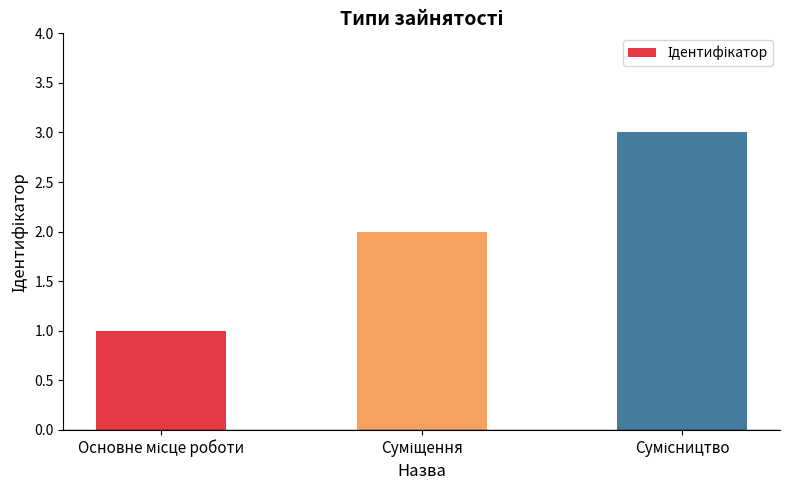

What is the sum of all values?

6